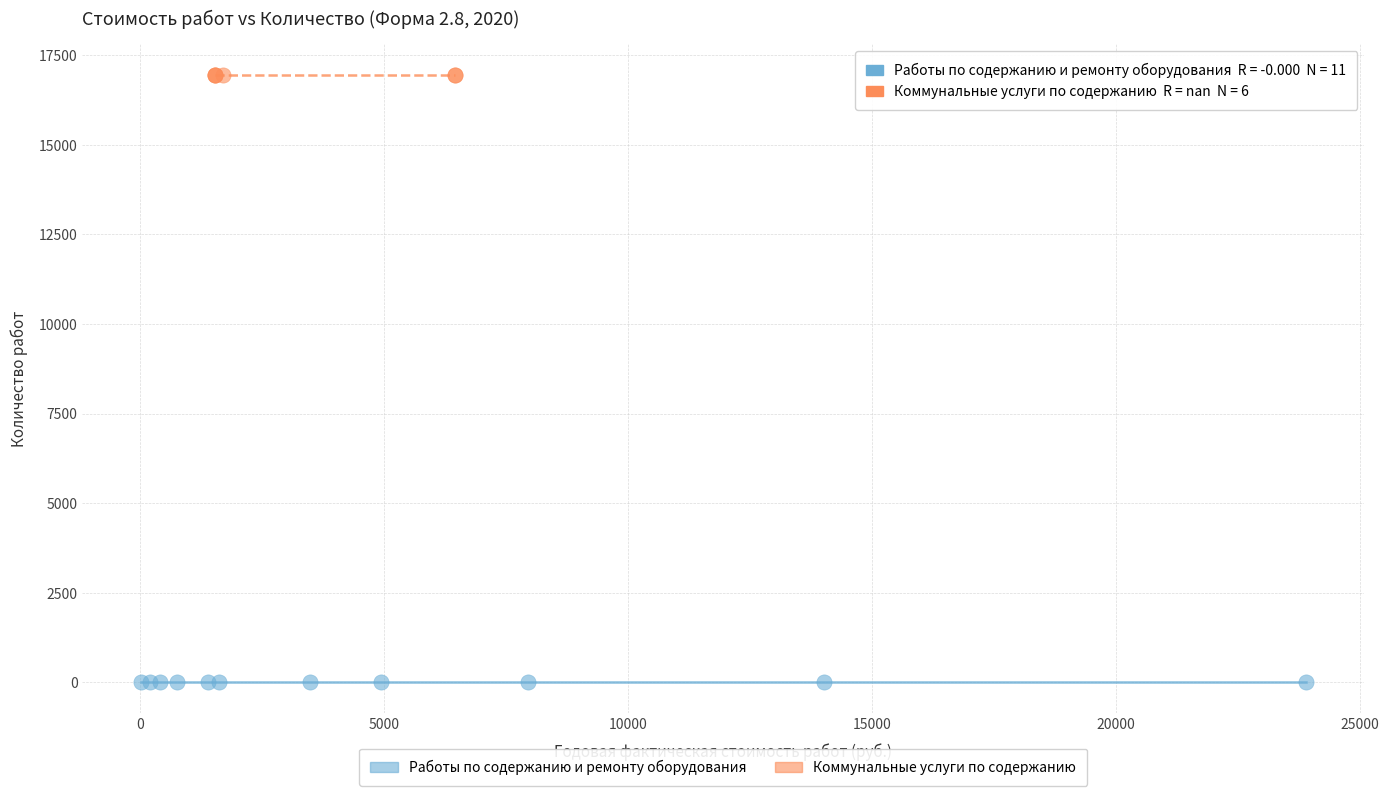

Which series reaches the maximum Y coordinate?

Коммунальные услуги по содержанию